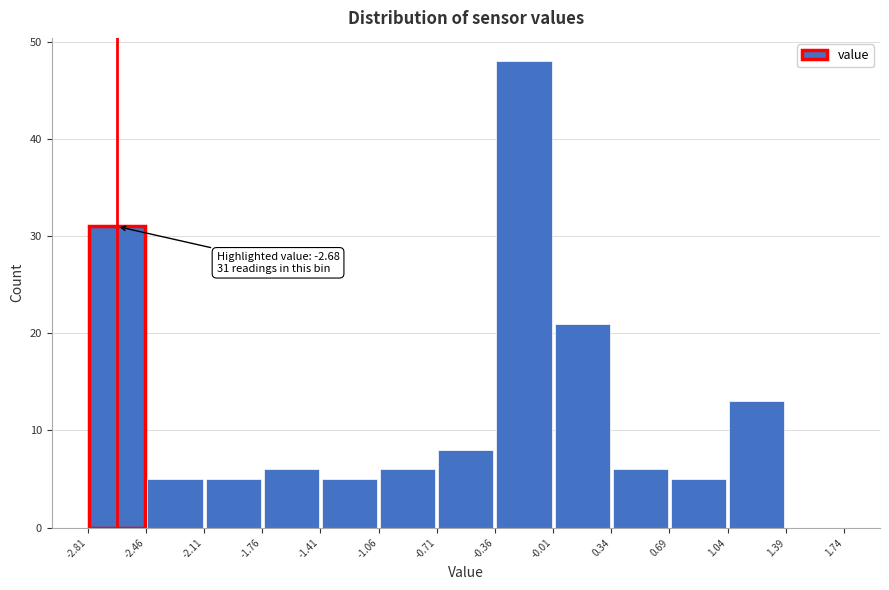

Which range on the x-axis has the tallest bar?

-0.36 to -0.01